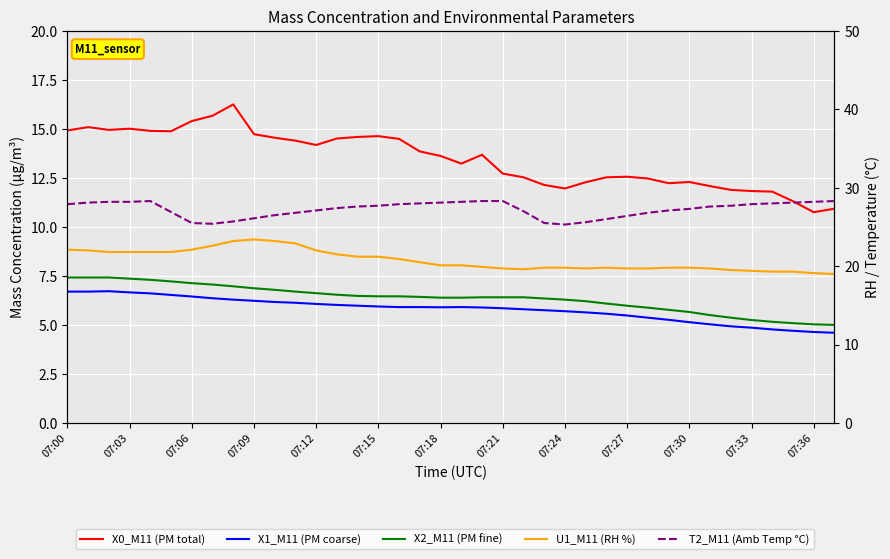

Which series changed the most between 21 and 32?

X2_M11 (PM fine)